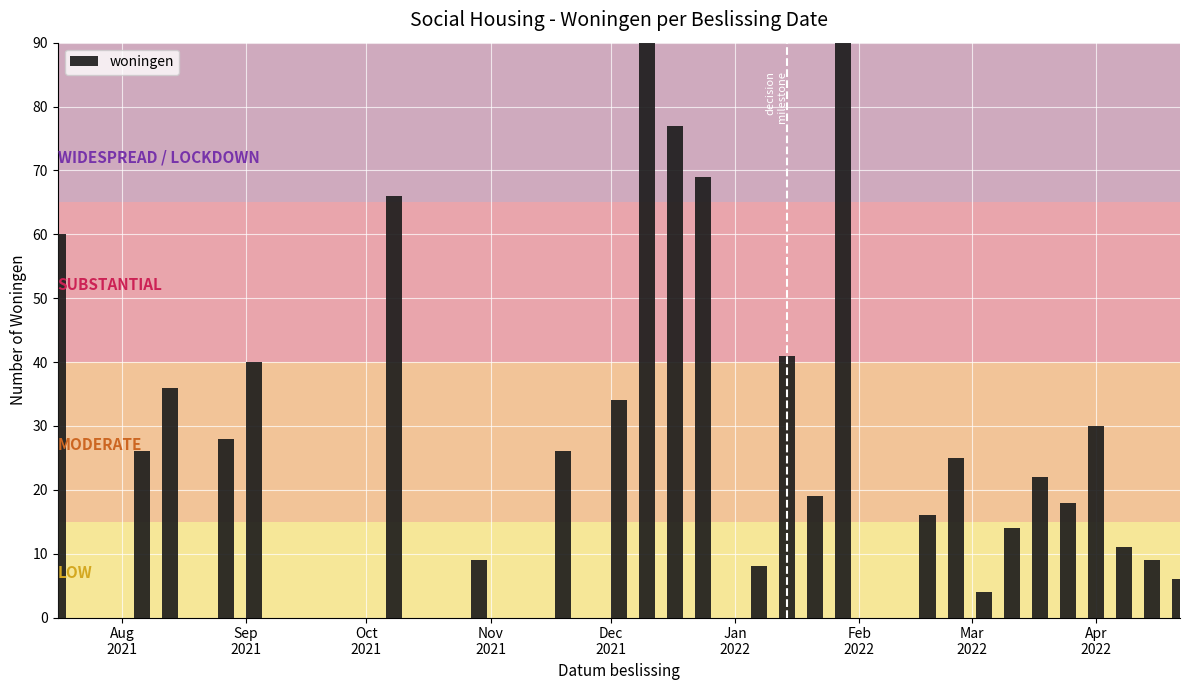

Count the number of categories in the chart.

26